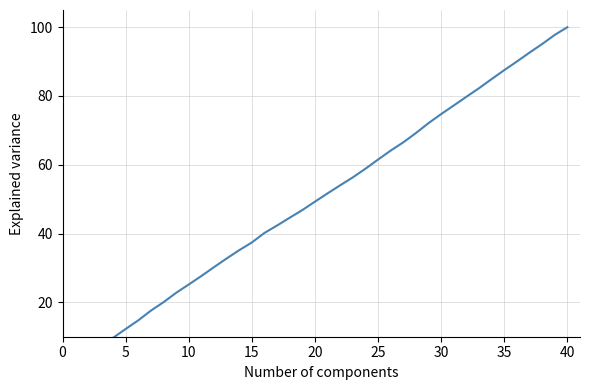

The value at 25 is 3.7. True or false?

False